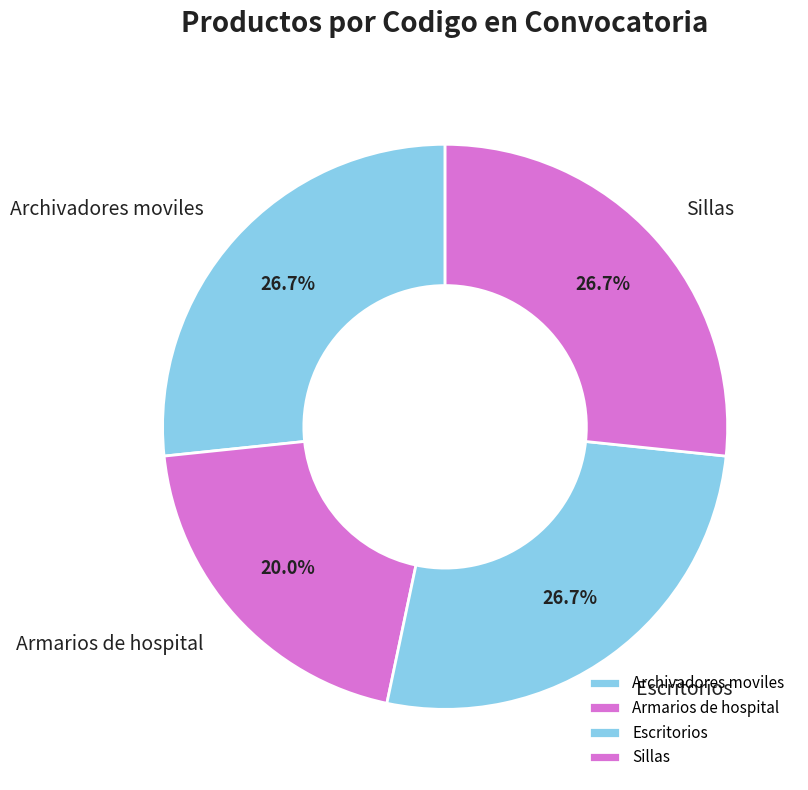

To the nearest percent, what is the combined percentage of Sillas and Archivadores moviles?

53%